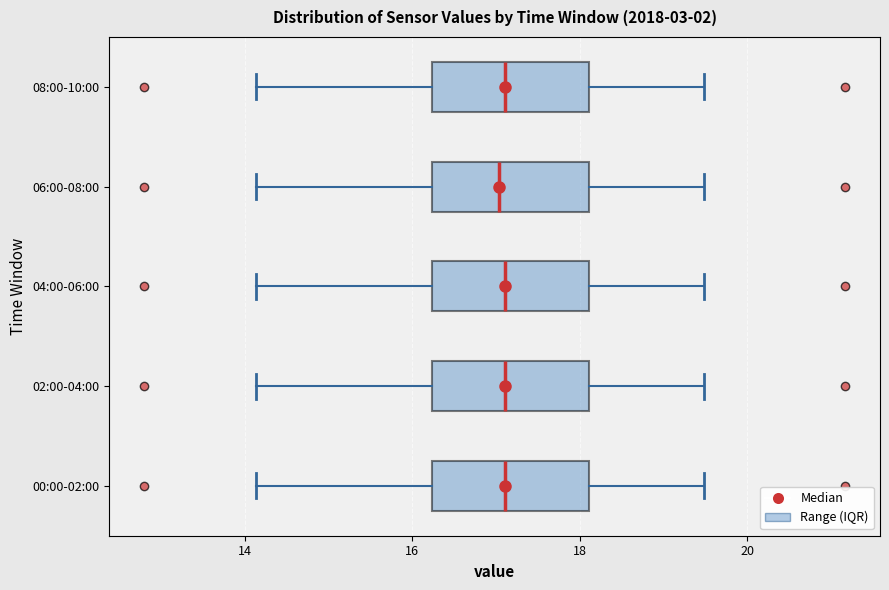

Reading bottom to top, transcribe this box plot: for each box, give where its median line is, the range the box spans, and where its two whiskers end, as read against the x-axis. The values are not printed on the chart, so give them approximately, as read against the axis.

00:00-02:00: median 17.2, box 16.2 to 18.2, whiskers 14.2 to 19.4
02:00-04:00: median 17.2, box 16.2 to 18.2, whiskers 14.2 to 19.4
04:00-06:00: median 17.2, box 16.2 to 18.2, whiskers 14.2 to 19.4
06:00-08:00: median 17.0, box 16.2 to 18.2, whiskers 14.2 to 19.4
08:00-10:00: median 17.2, box 16.2 to 18.2, whiskers 14.2 to 19.4